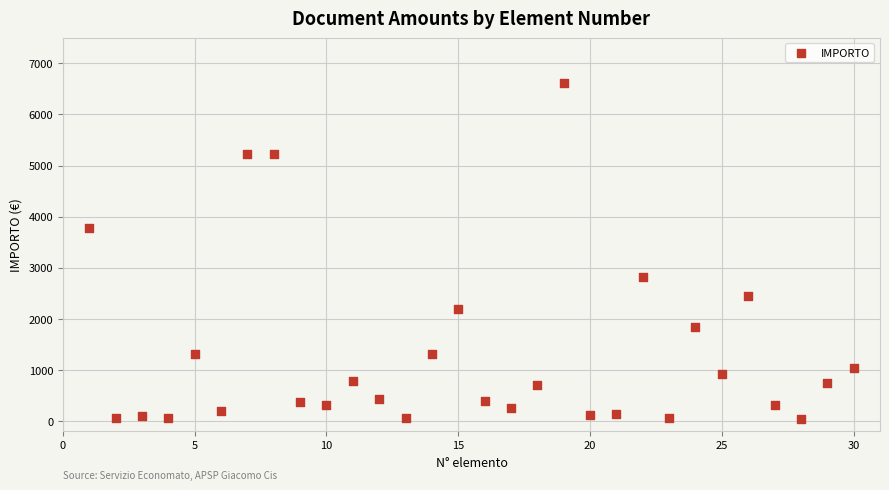

What is the range of X values (max minus min)?

29.0